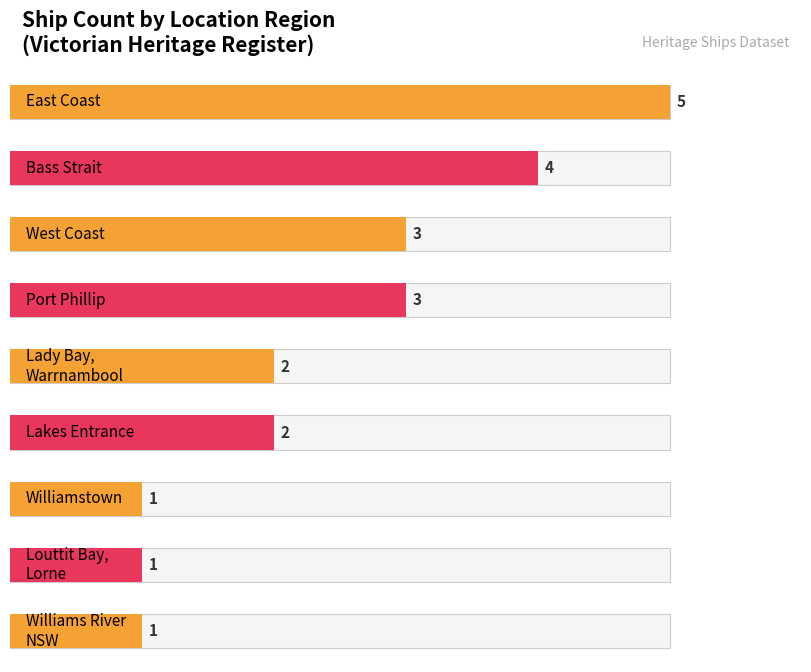

What value does the data have at Port Phillip?

3